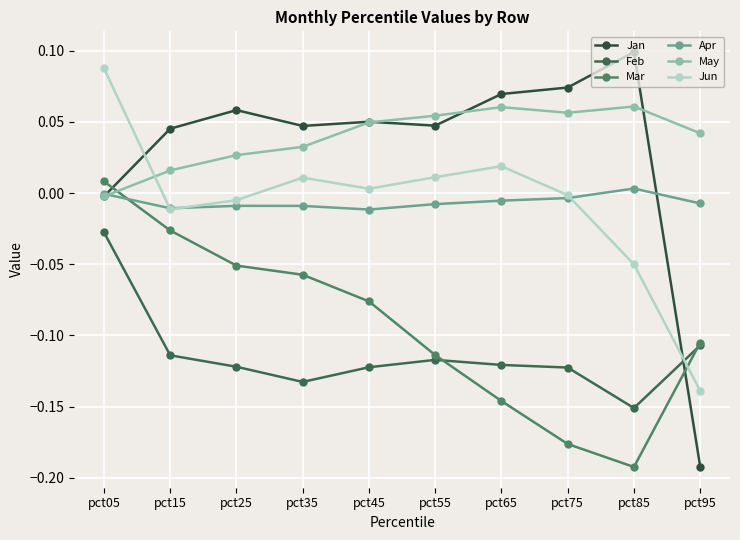

What is the total value across all series at pct95?

-0.5